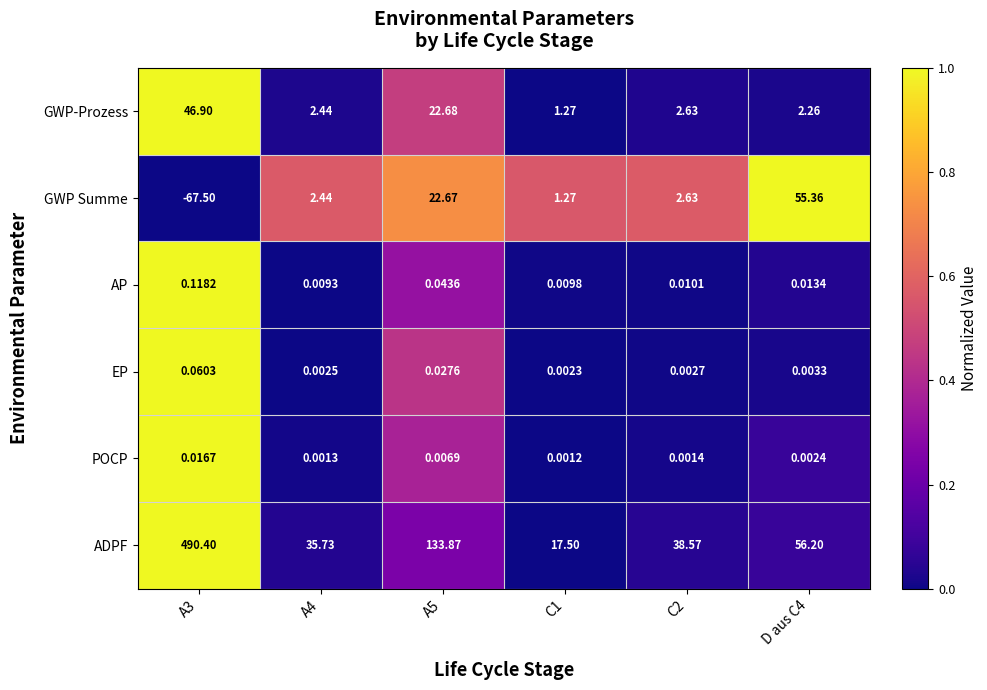

Which series has the largest range (max minus min)?

ADPF